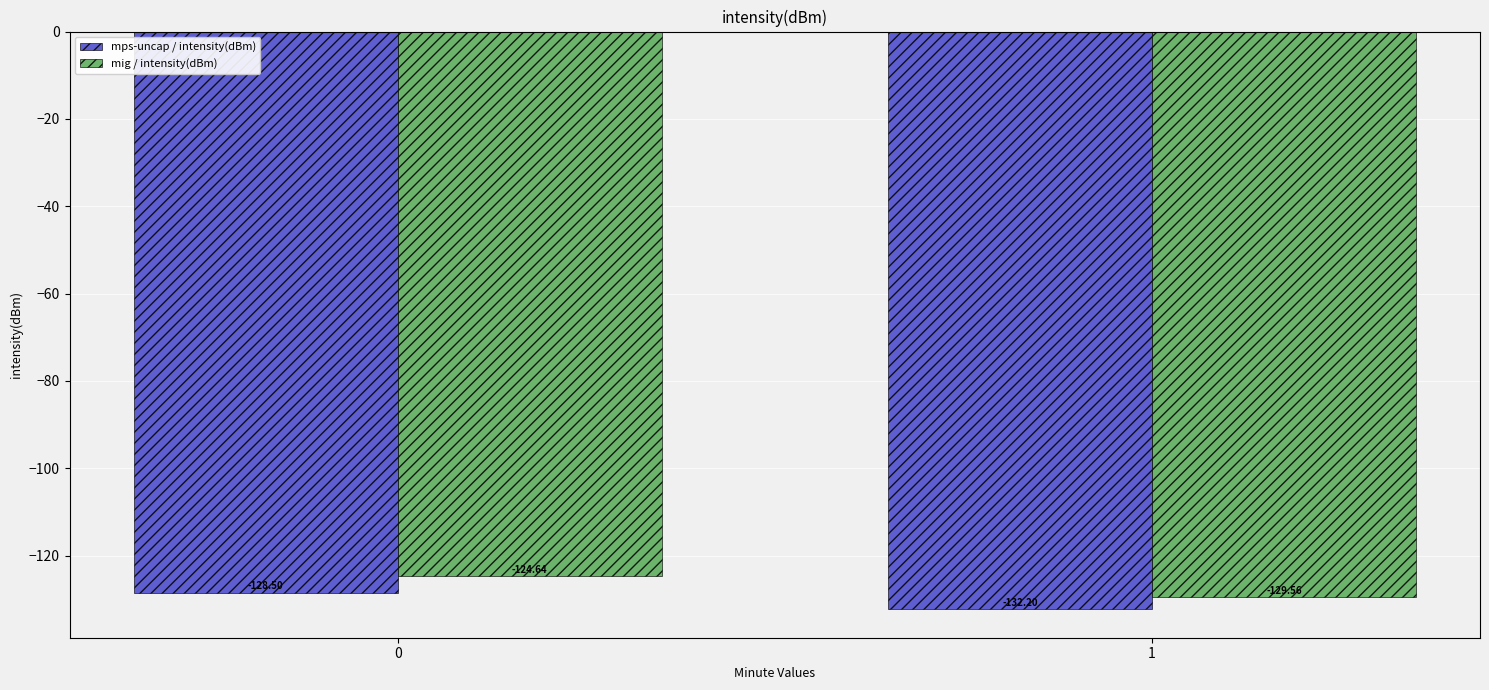

Are the bars grouped side by side (vs. stacked)?

Yes